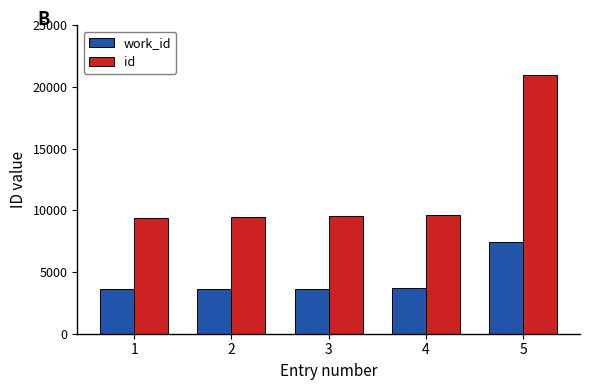

How many bars are there in total?

10